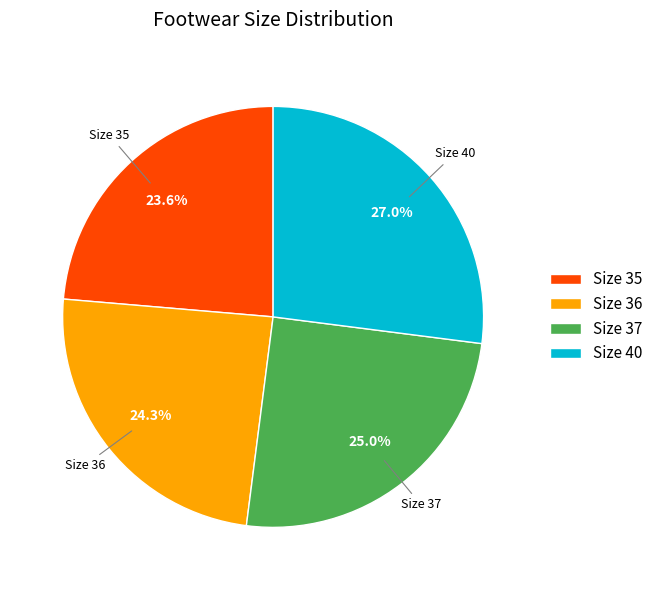

Does Size 37 account for over 50% of the chart?

No